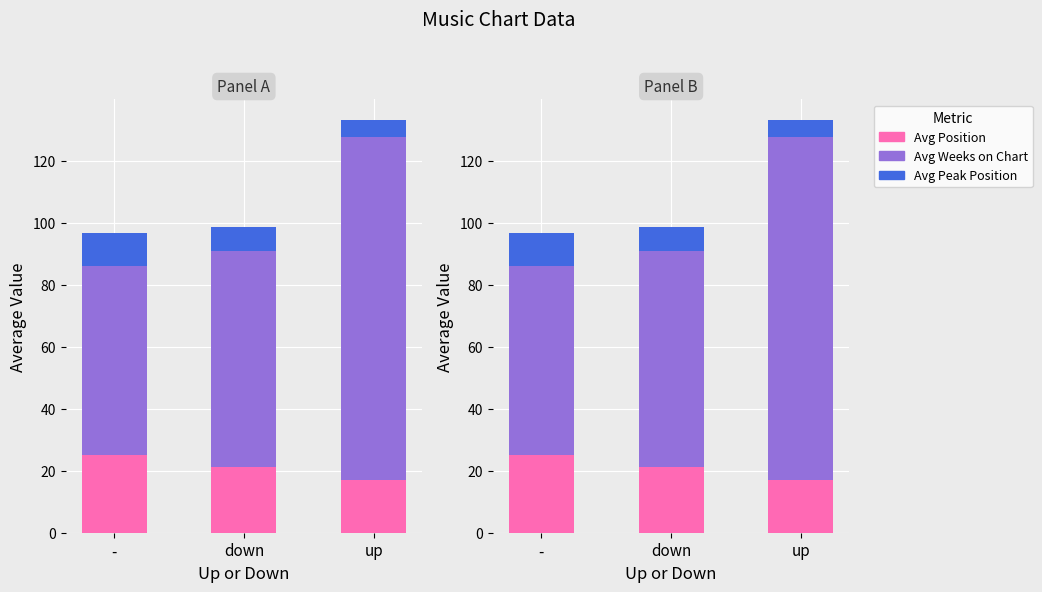

Does the chart contain stacked bars?

No